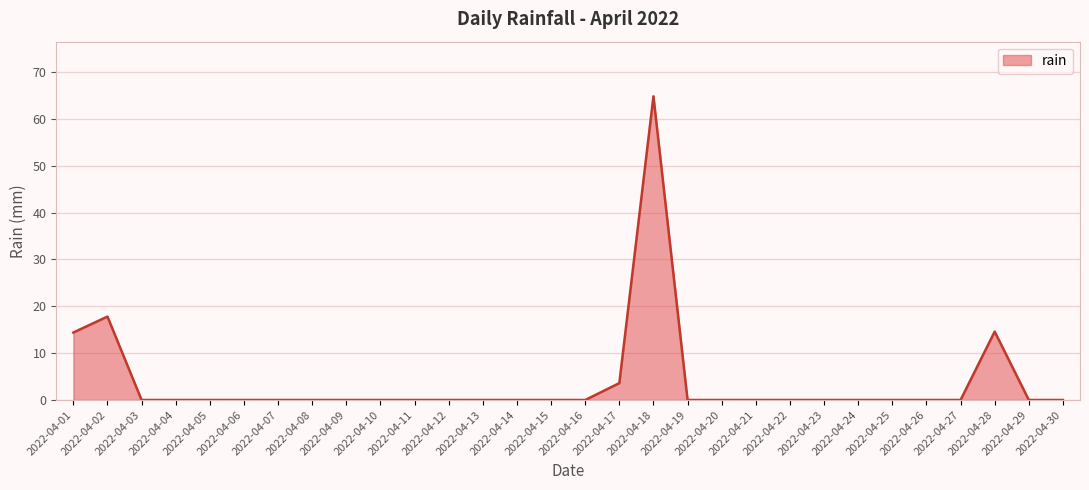

What is the difference between the maximum and minimum values?

64.8